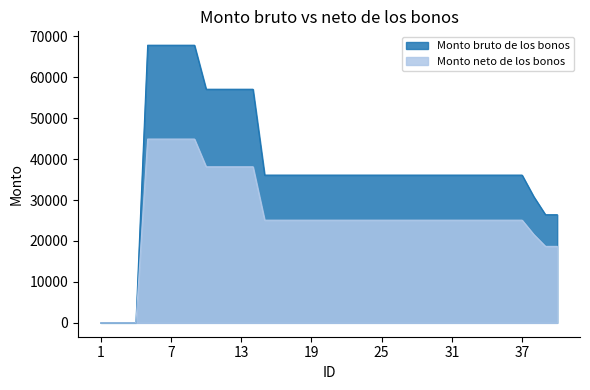

Reading right to left, extract all data points from this chart.

Monto bruto de los bonos: 40=26418.1	39=26418.1	38=30830.8	37=36098.6	36=36098.6	35=36098.6	34=36098.6	33=36098.6	32=36098.6	31=36098.6	30=36098.6	29=36098.6	28=36098.6	27=36098.6	26=36098.6	25=36098.6	24=36098.6	23=36098.6	22=36098.6	21=36098.6	20=36098.6	19=36098.6	18=36098.6	17=36098.6	16=36098.6	15=36098.6	14=57083.0	13=57083.0	12=57083.0	11=57083.0	10=57083.0	9=67838.1	8=67838.1	7=67838.1	6=67838.1	5=67838.1	4=0.0	3=0.0	2=0.0	1=0.0
Monto neto de los bonos: 40=18681.3	39=18681.3	38=21581.6	37=25088.3	36=25088.3	35=25088.3	34=25088.3	33=25088.3	32=25088.3	31=25088.3	30=25088.3	29=25088.3	28=25088.3	27=25088.3	26=25088.3	25=25088.3	24=25088.3	23=25088.3	22=25088.3	21=25088.3	20=25088.3	19=25088.3	18=25088.3	17=25088.3	16=25088.3	15=25088.3	14=38127.9	13=38127.9	12=38127.9	11=38127.9	10=38127.9	9=44903.6	8=44903.6	7=44903.6	6=44903.6	5=44903.6	4=0.0	3=0.0	2=0.0	1=0.0